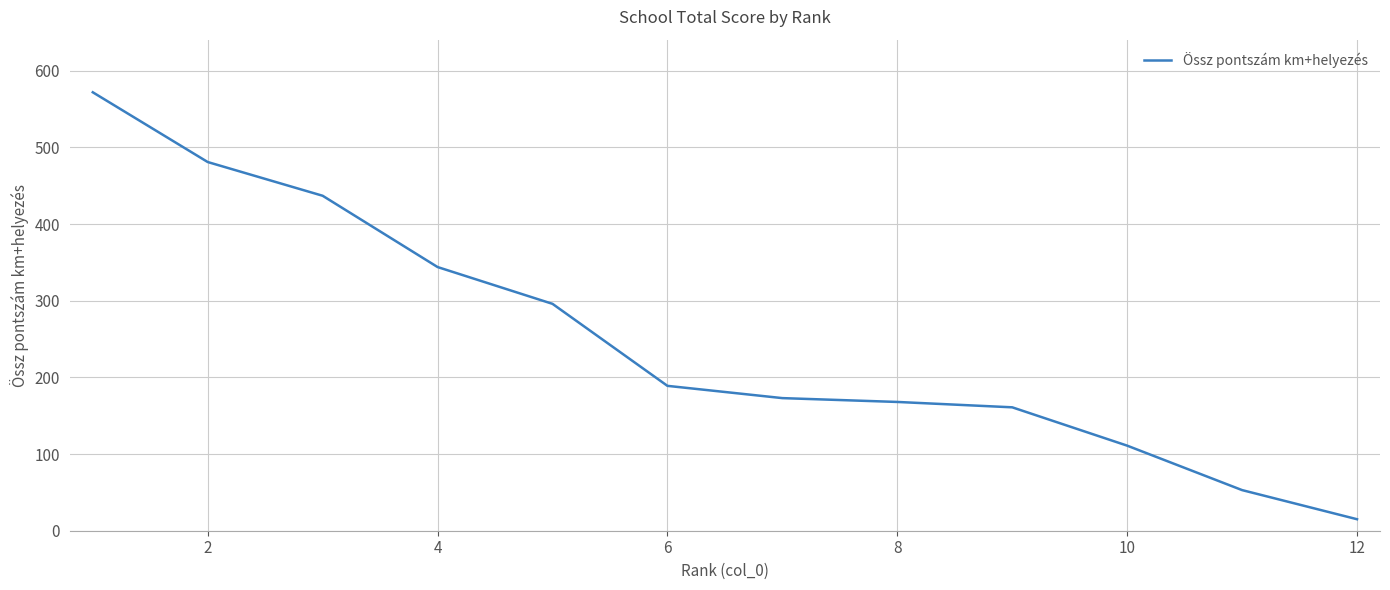

What is the minimum value shown in the chart?

15